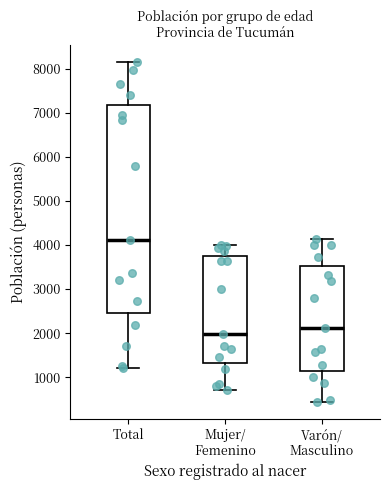

Which box's median line is the lowest?

Mujer/ Femenino